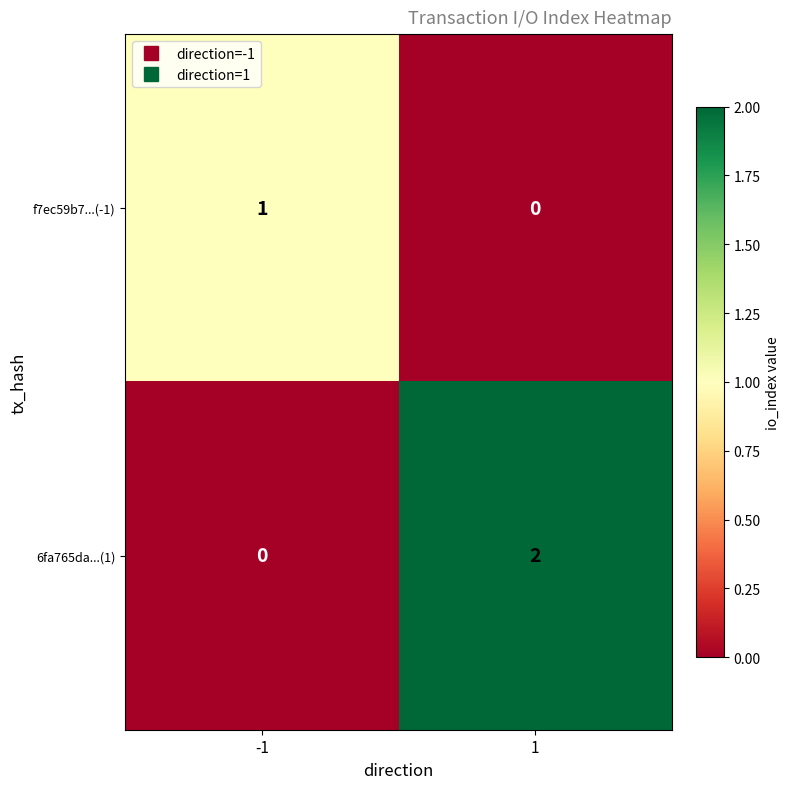

True or false: 6fa765da...(1) has a value of 2 at 1.

True